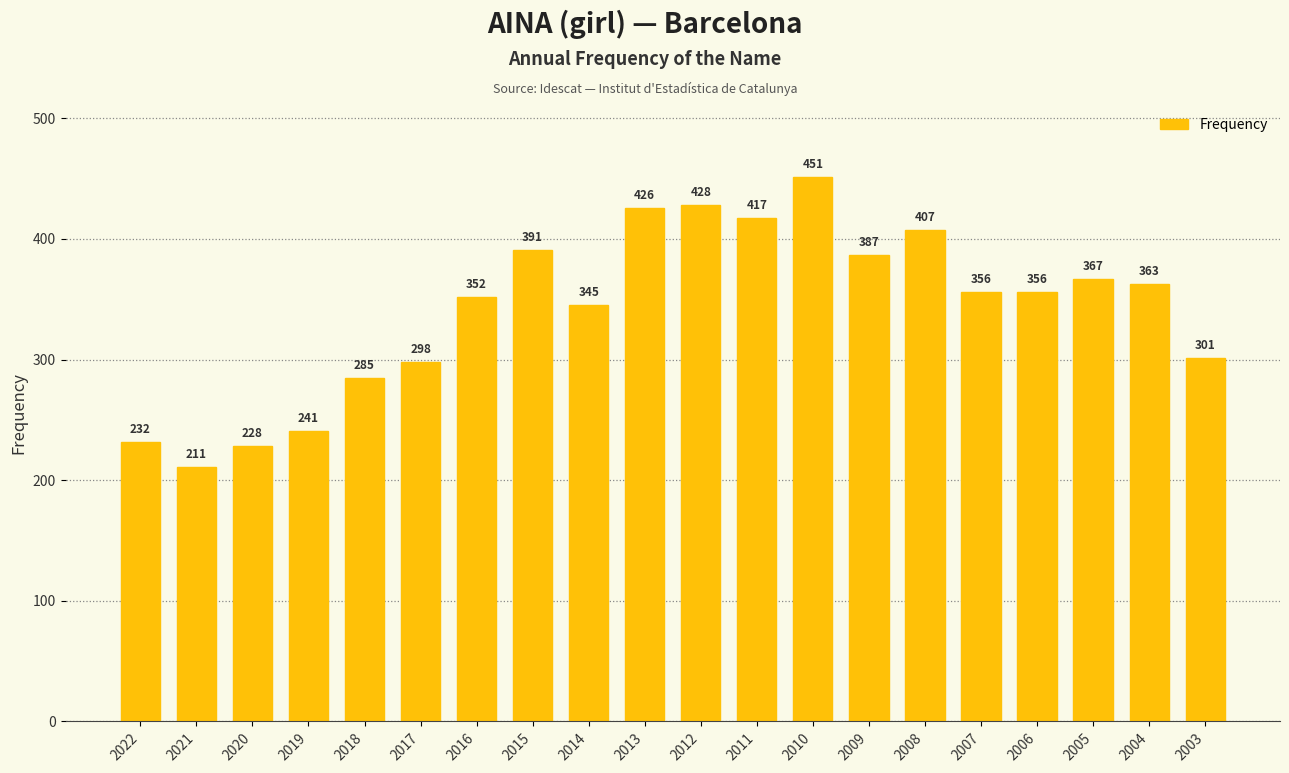

Reading right to left, transcribe all the data shown in this chart.

2003=301	2004=363	2005=367	2006=356	2007=356	2008=407	2009=387	2010=451	2011=417	2012=428	2013=426	2014=345	2015=391	2016=352	2017=298	2018=285	2019=241	2020=228	2021=211	2022=232